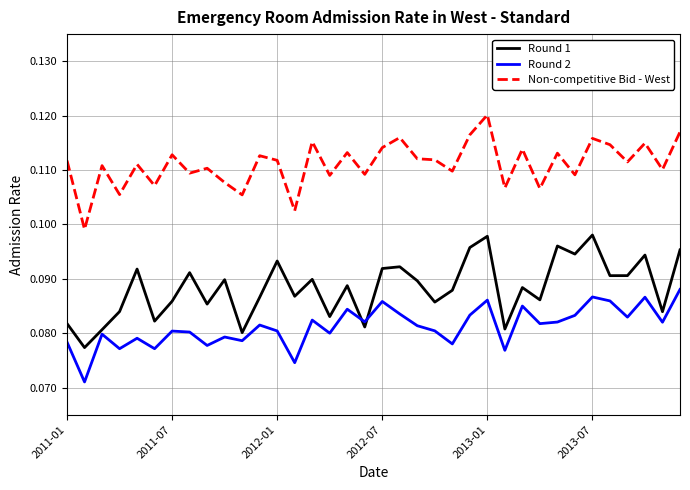

Which series ends up on top after the final intersection of Round 2 and Round 1?

Round 1